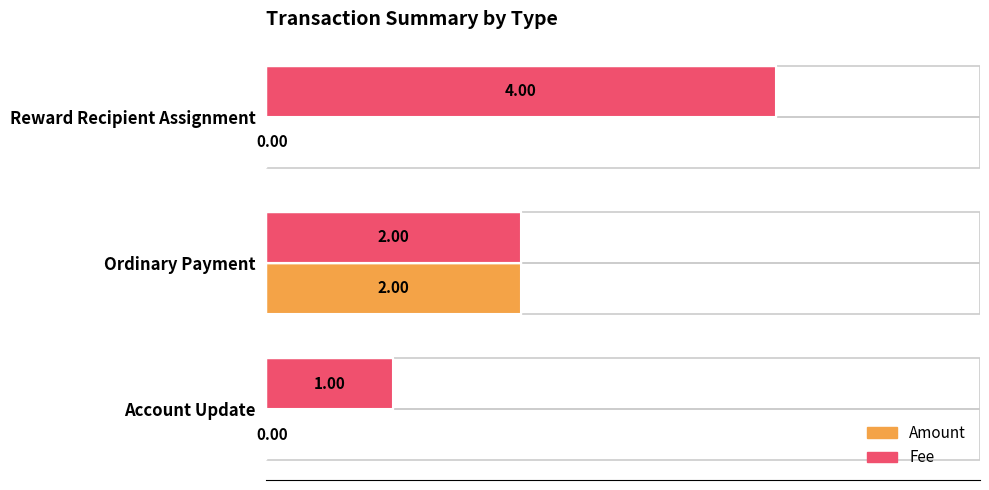

How many series are shown in this chart?

2